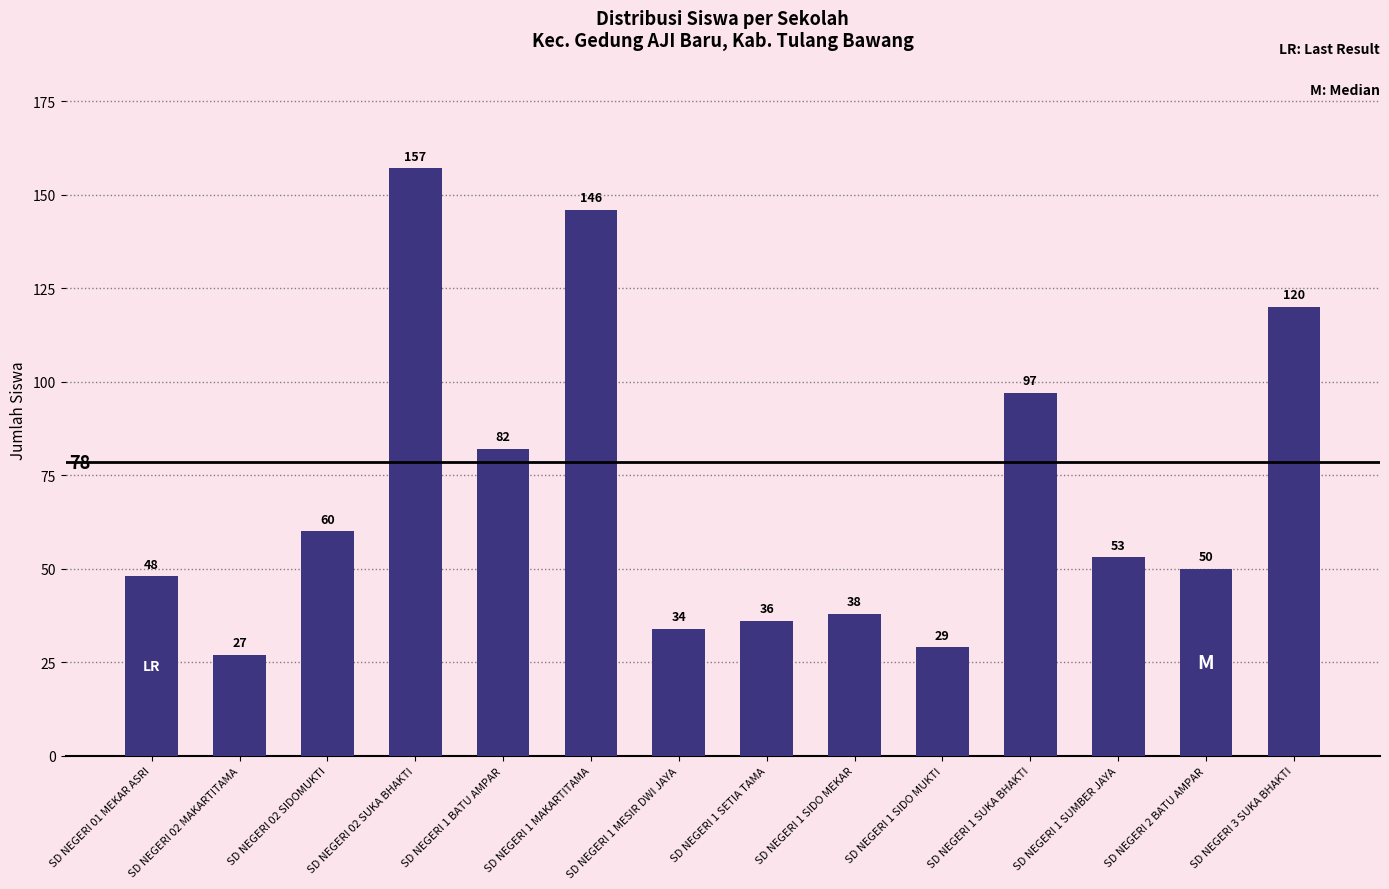

Rank the categories by value from lowest to highest.

SD NEGERI 02 MAKARTITAMA, SD NEGERI 1 SIDO MUKTI, SD NEGERI 1 MESIR DWI JAYA, SD NEGERI 1 SETIA TAMA, SD NEGERI 1 SIDO MEKAR, SD NEGERI 01 MEKAR ASRI, SD NEGERI 2 BATU AMPAR, SD NEGERI 1 SUMBER JAYA, SD NEGERI 02 SIDOMUKTI, SD NEGERI 1 BATU AMPAR, SD NEGERI 1 SUKA BHAKTI, SD NEGERI 3 SUKA BHAKTI, SD NEGERI 1 MAKARTITAMA, SD NEGERI 02 SUKA BHAKTI